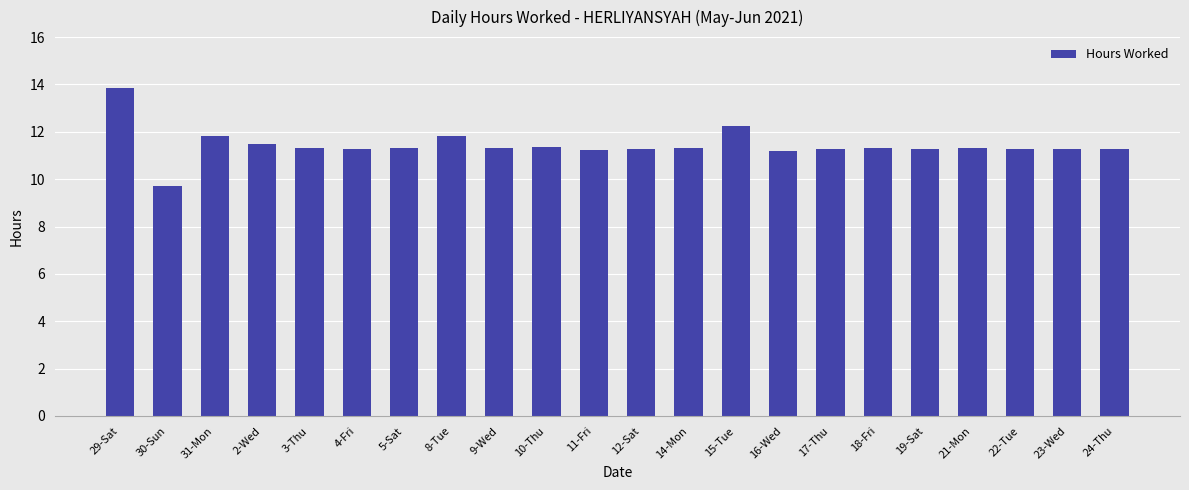

What is the sum of the values at 22-Tue and 21-Mon?

22.6